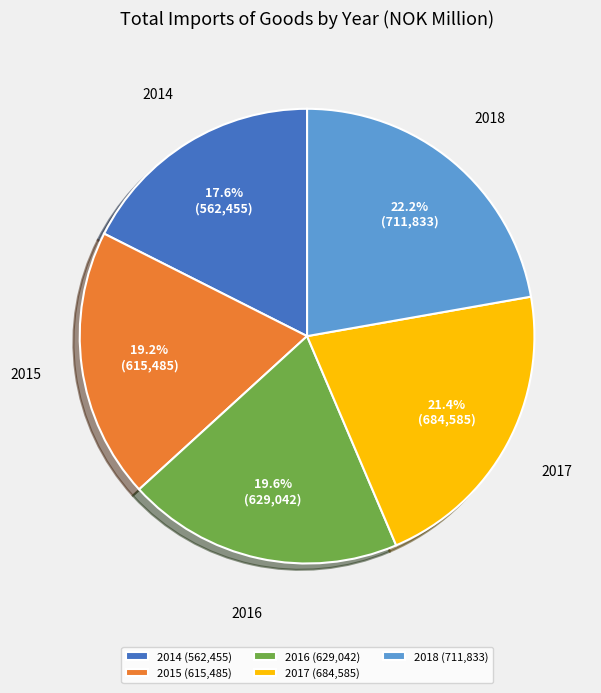

What is the largest slice in the pie chart?

2018